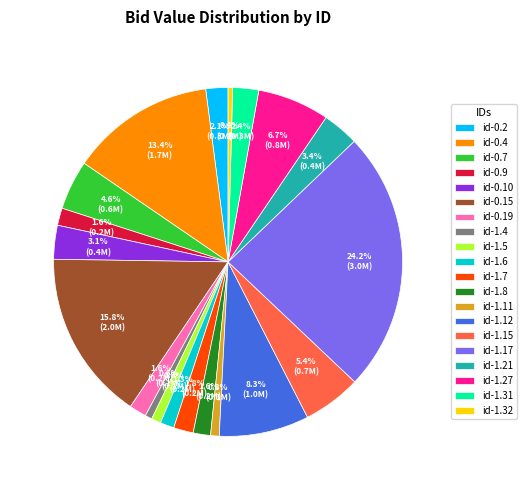

Do id-1.27 and id-0.19 together represent more than half of the pie?

No